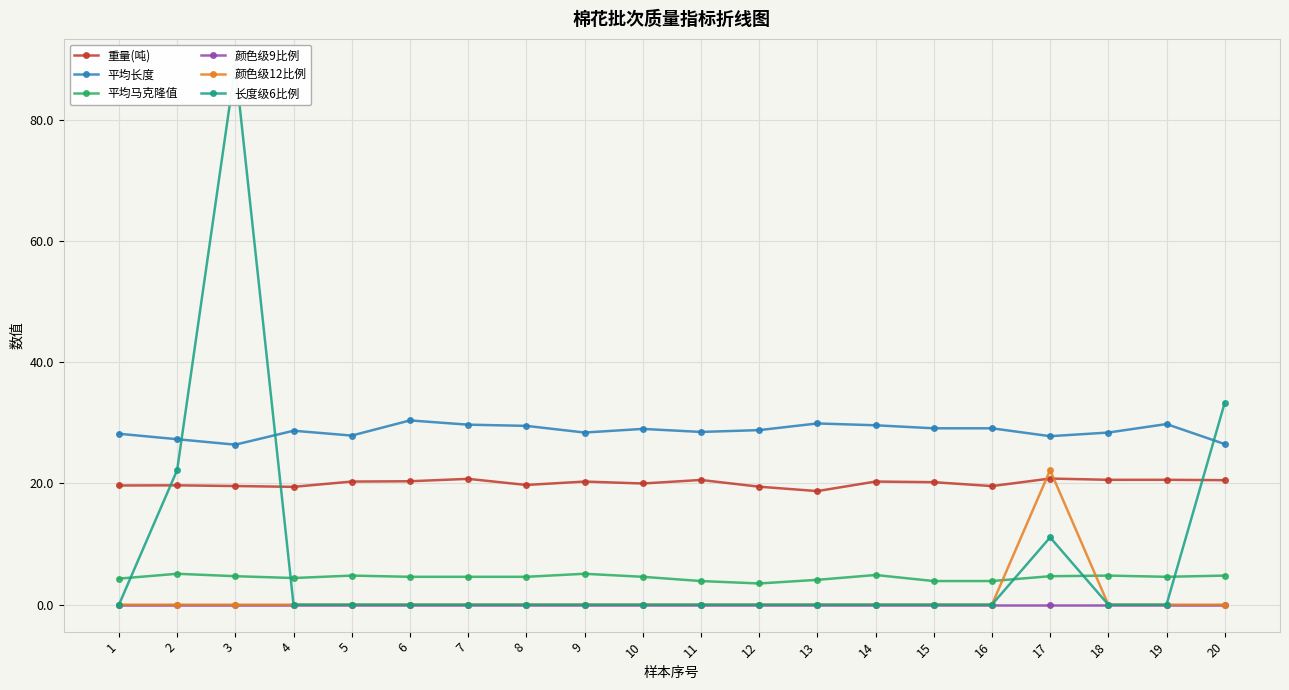

What is the difference between the highest and lowest values at 7?

29.7